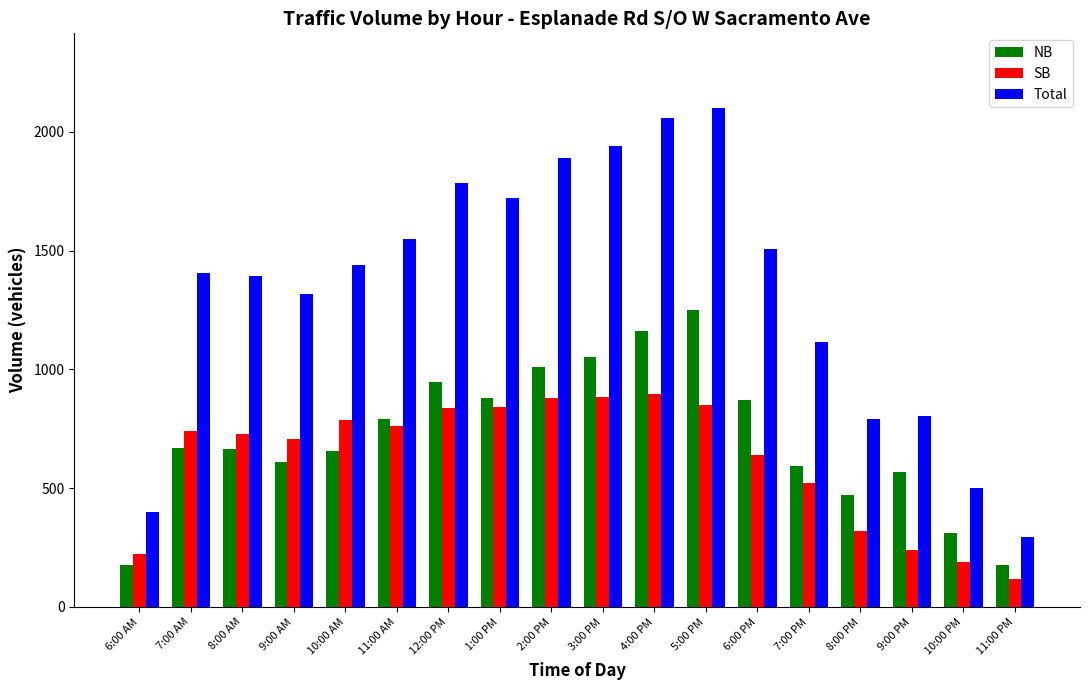

Which series has the largest total across all categories?

Total